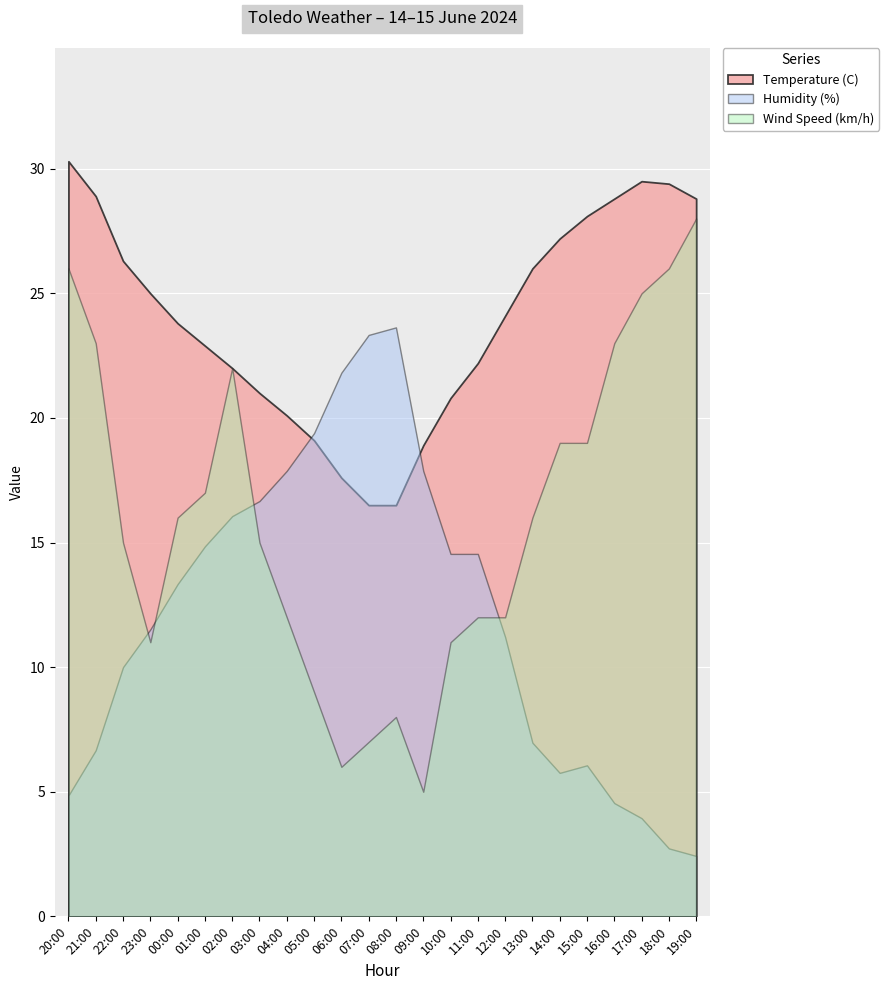

List the series in order of their peak value, highest first.

Temperature (C), Wind Speed (km/h), Humidity (%)